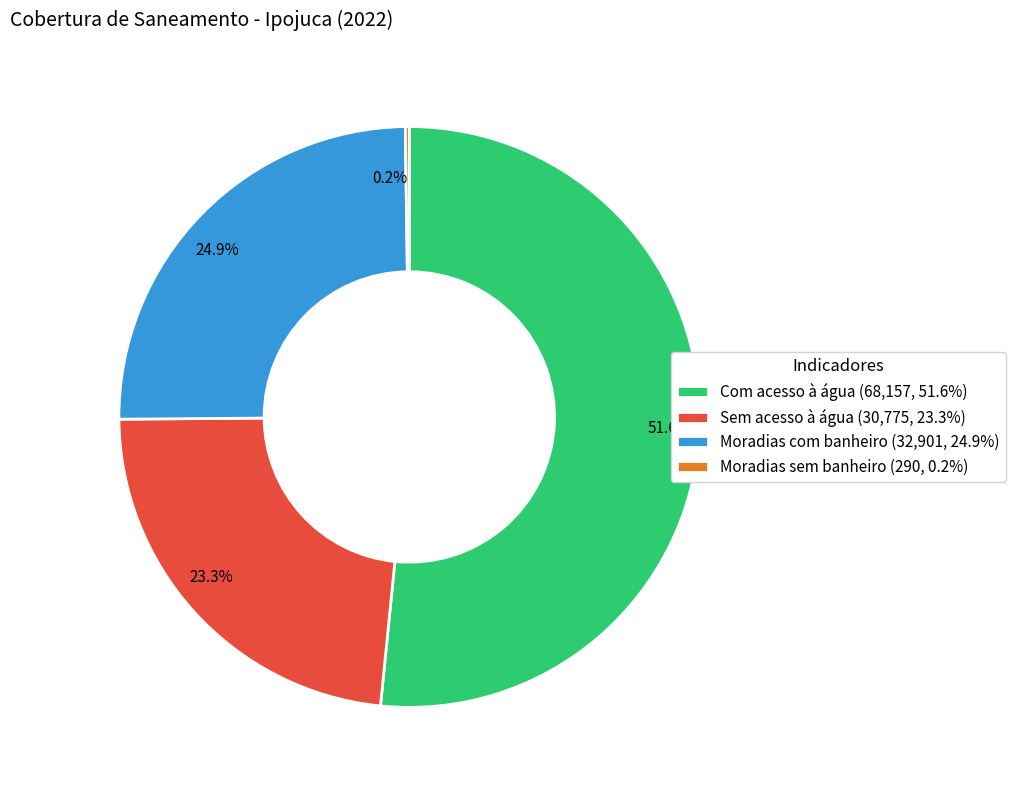

Is there a majority slice in this chart?

Yes